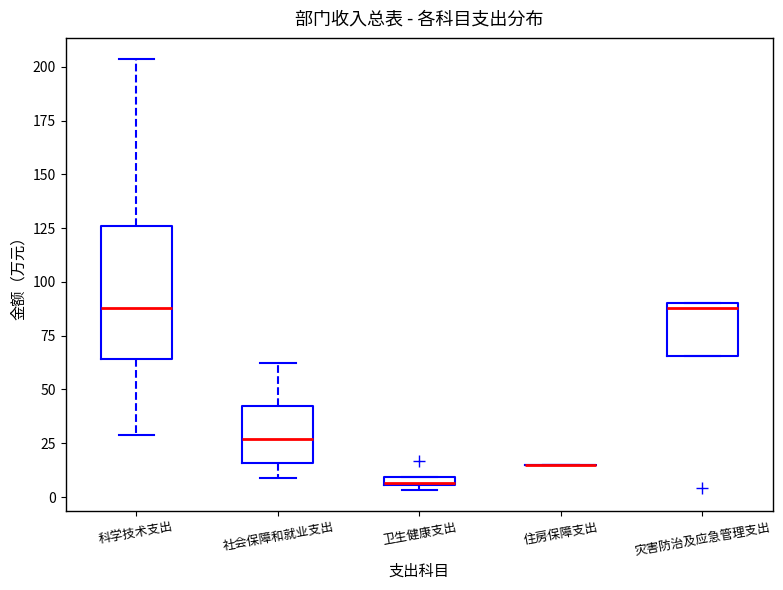

Which box is the tallest, from its lower edge to its upper edge?

科学技术支出